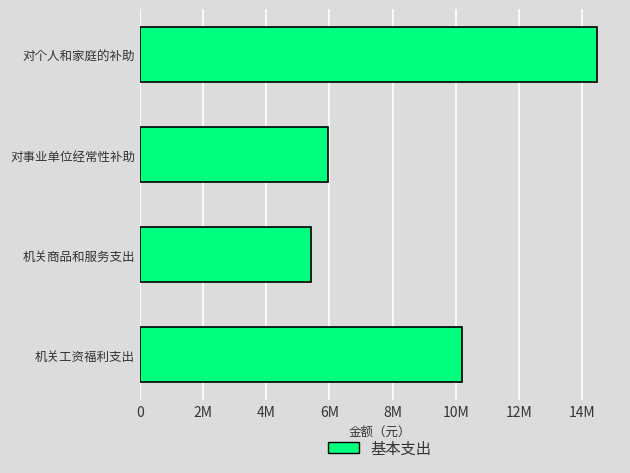

Which category has the highest value across all series?

对个人和家庭的补助